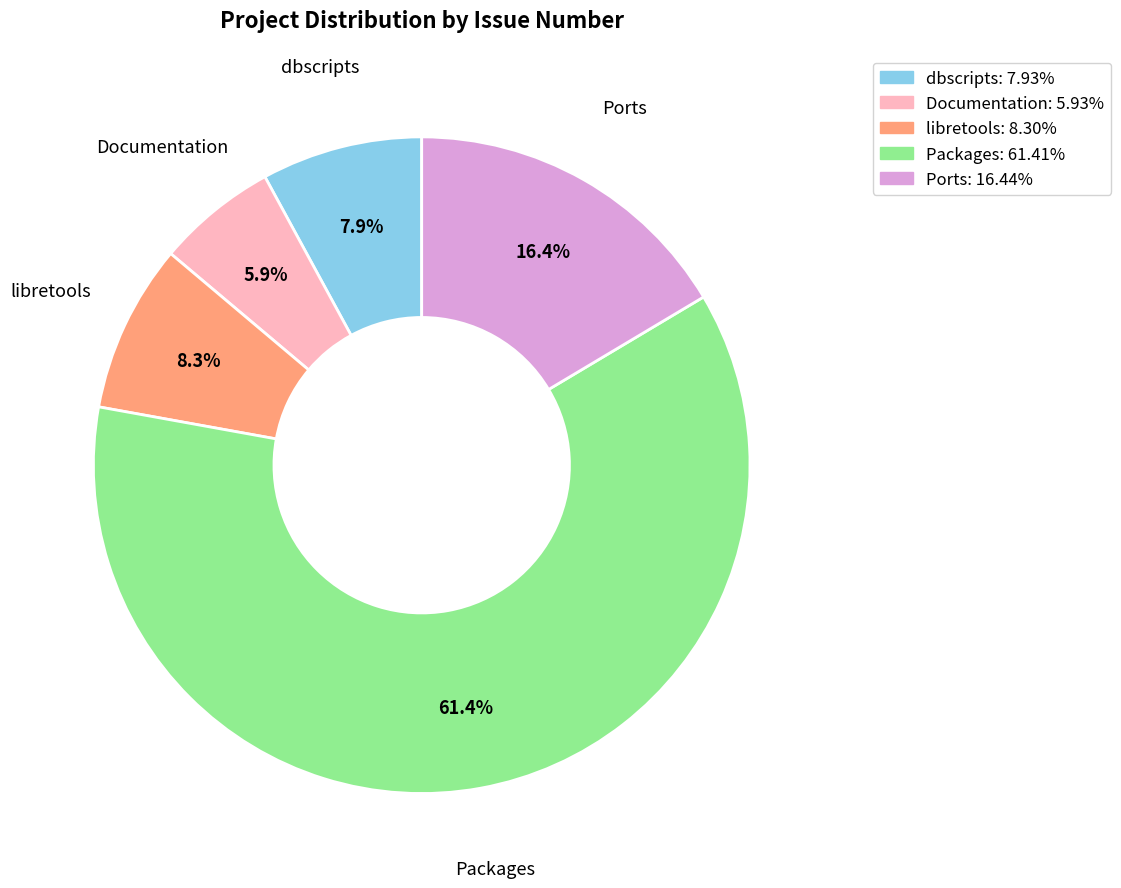

To the nearest percent, what is the difference between the Ports and dbscripts slice percentages?

9%